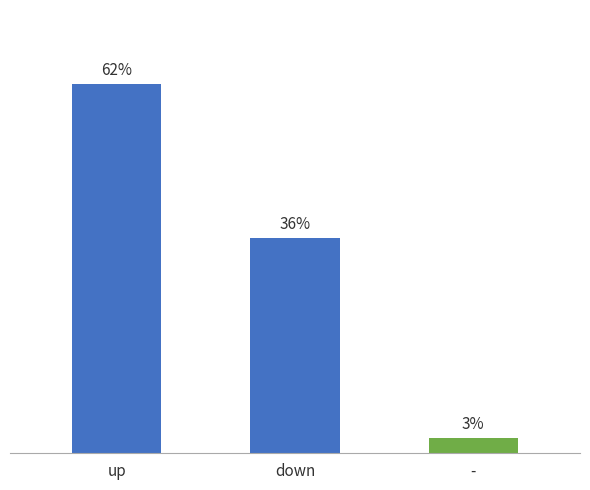

What position from the right is up?

3